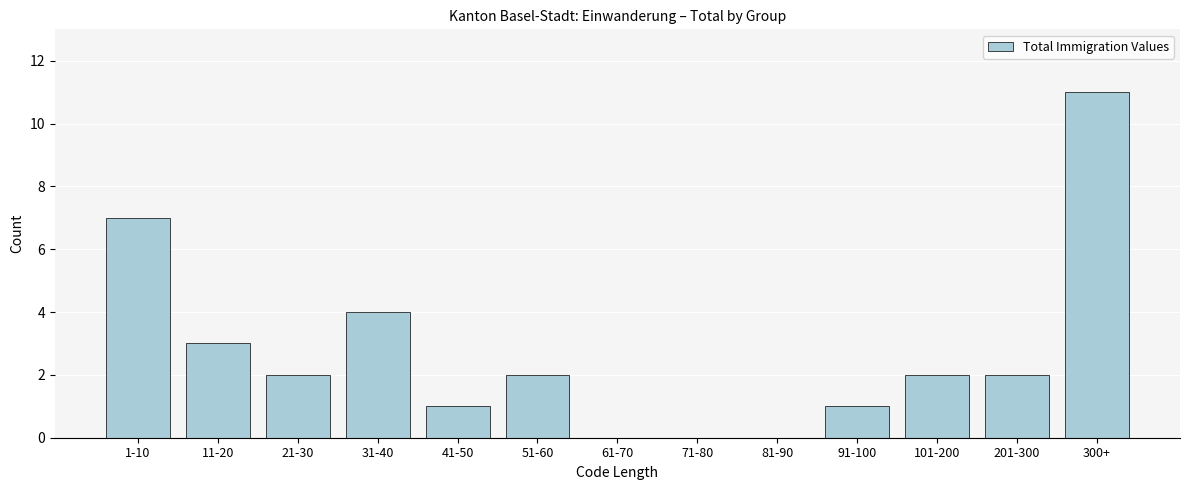

Reading left to right, list all the values displayed in this chart.

1-10=7	11-20=3	21-30=2	31-40=4	41-50=1	51-60=2	61-70=0	71-80=0	81-90=0	91-100=1	101-200=2	201-300=2	300+=11